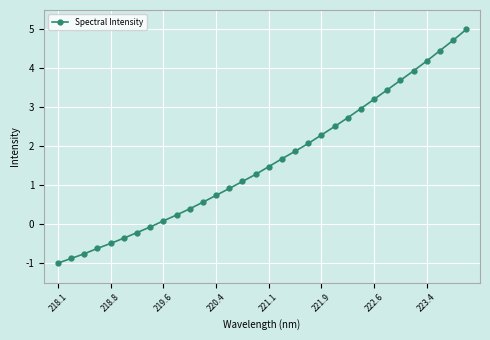

True or false: the data has more than 2 interior local peaks.

False